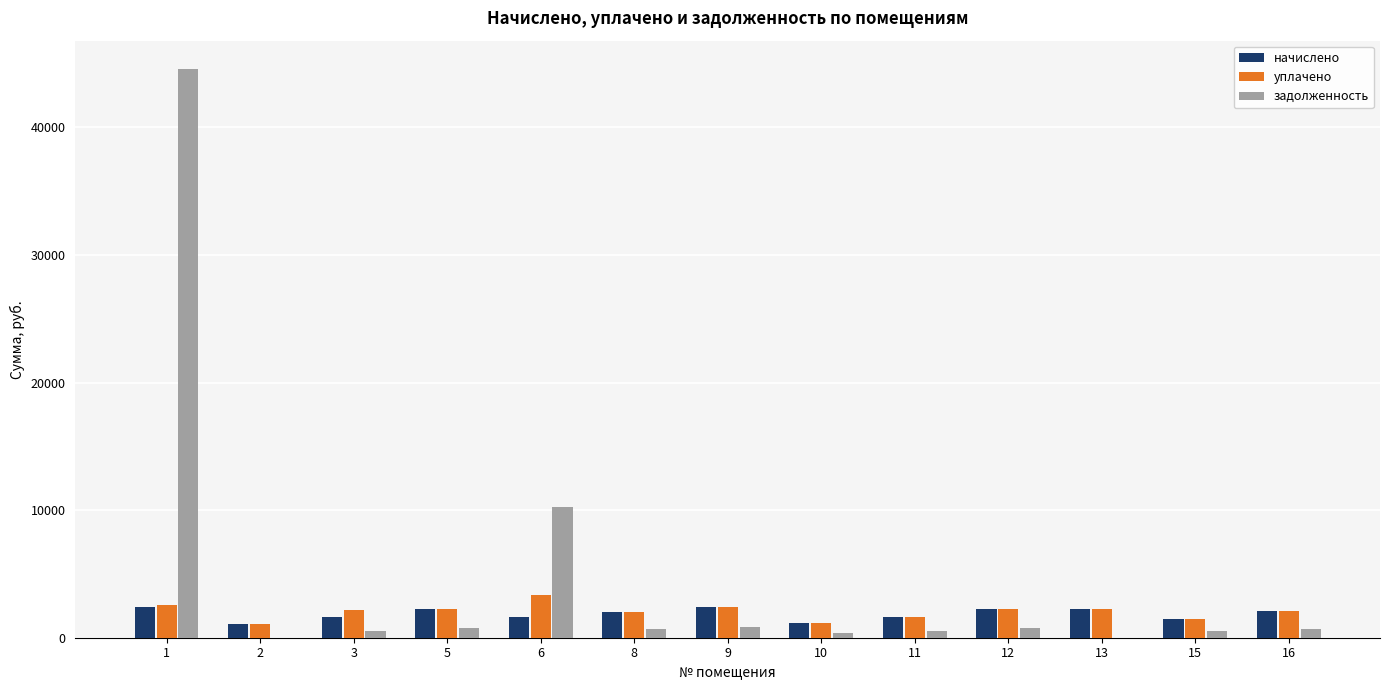

Does the chart contain stacked bars?

No